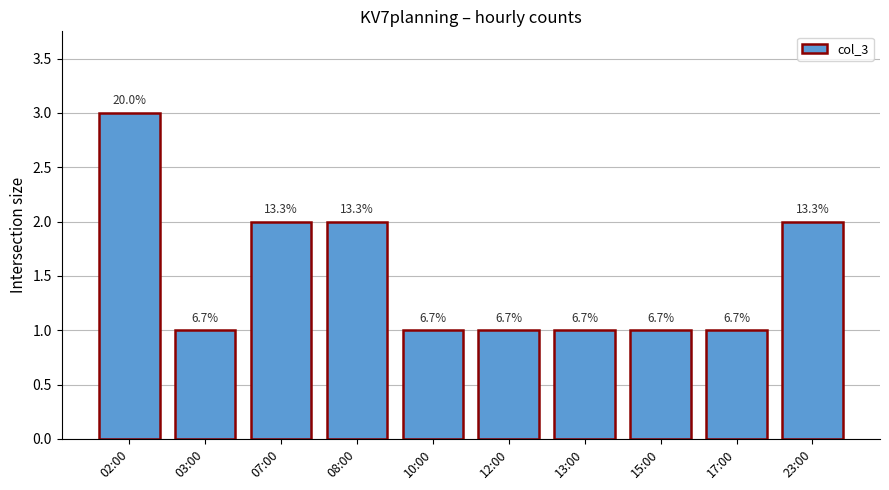

Reading left to right, list all the values displayed in this chart.

3	1	2	2	1	1	1	1	1	2